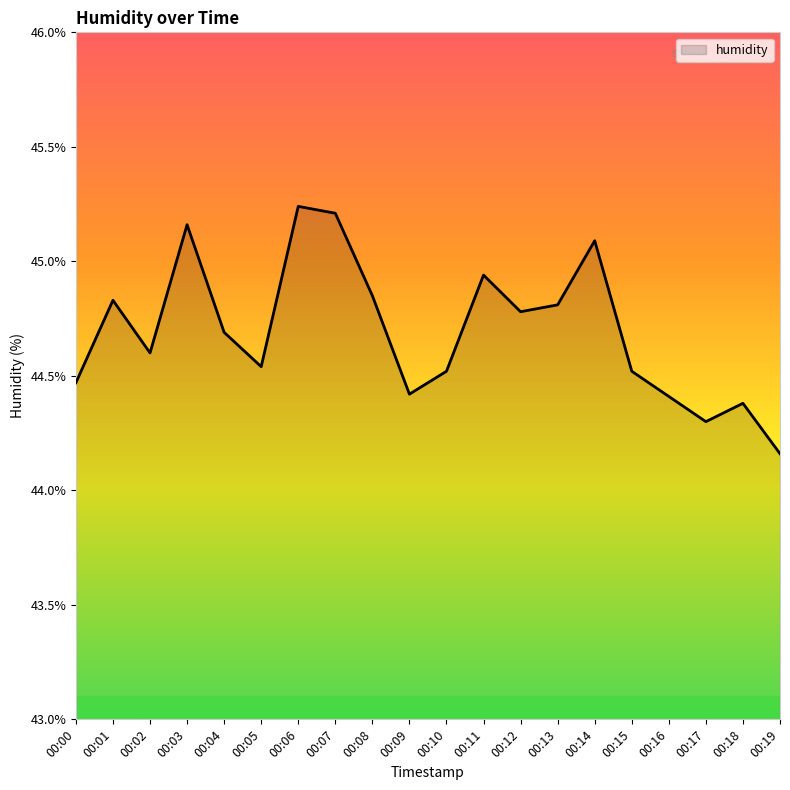

At which category does the chart reach its minimum across all series?

00:19